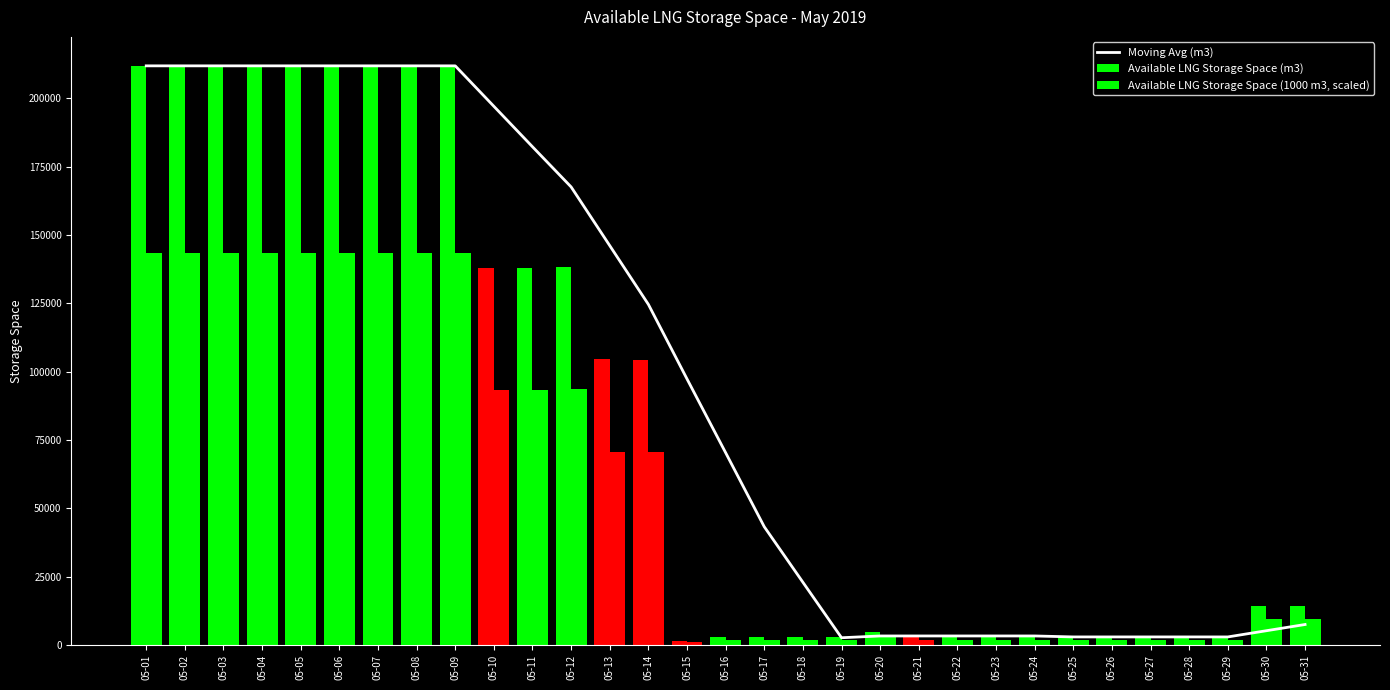

What is the greatest value displayed?

211909.0